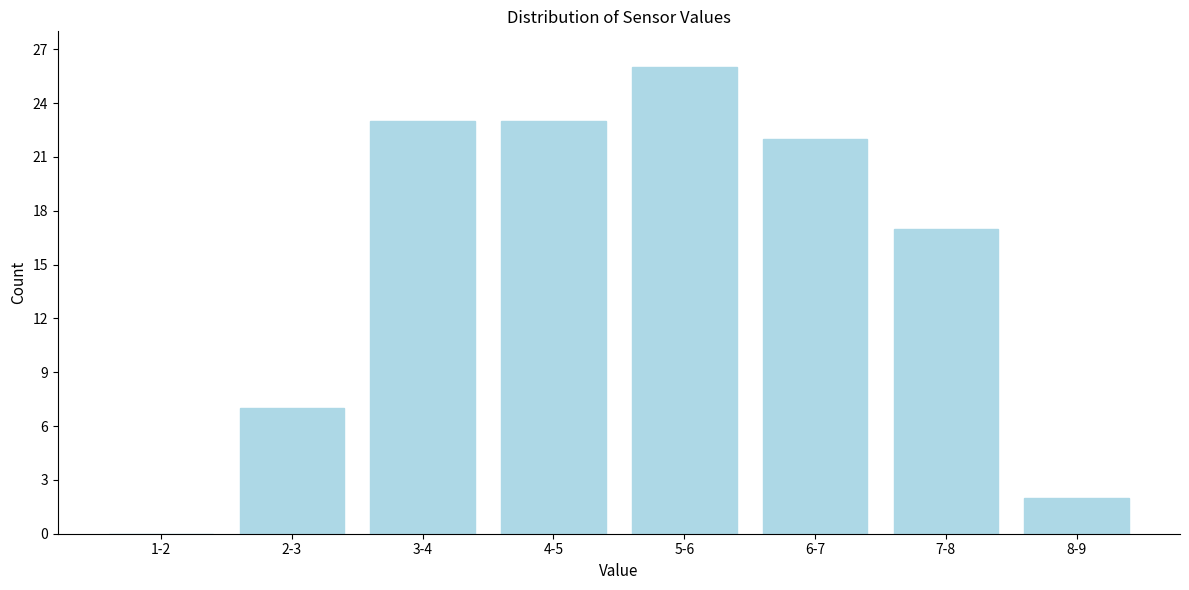

Reading right to left, what are all the values shown in this chart?

8-9=2	7-8=17	6-7=22	5-6=26	4-5=23	3-4=23	2-3=7	1-2=0